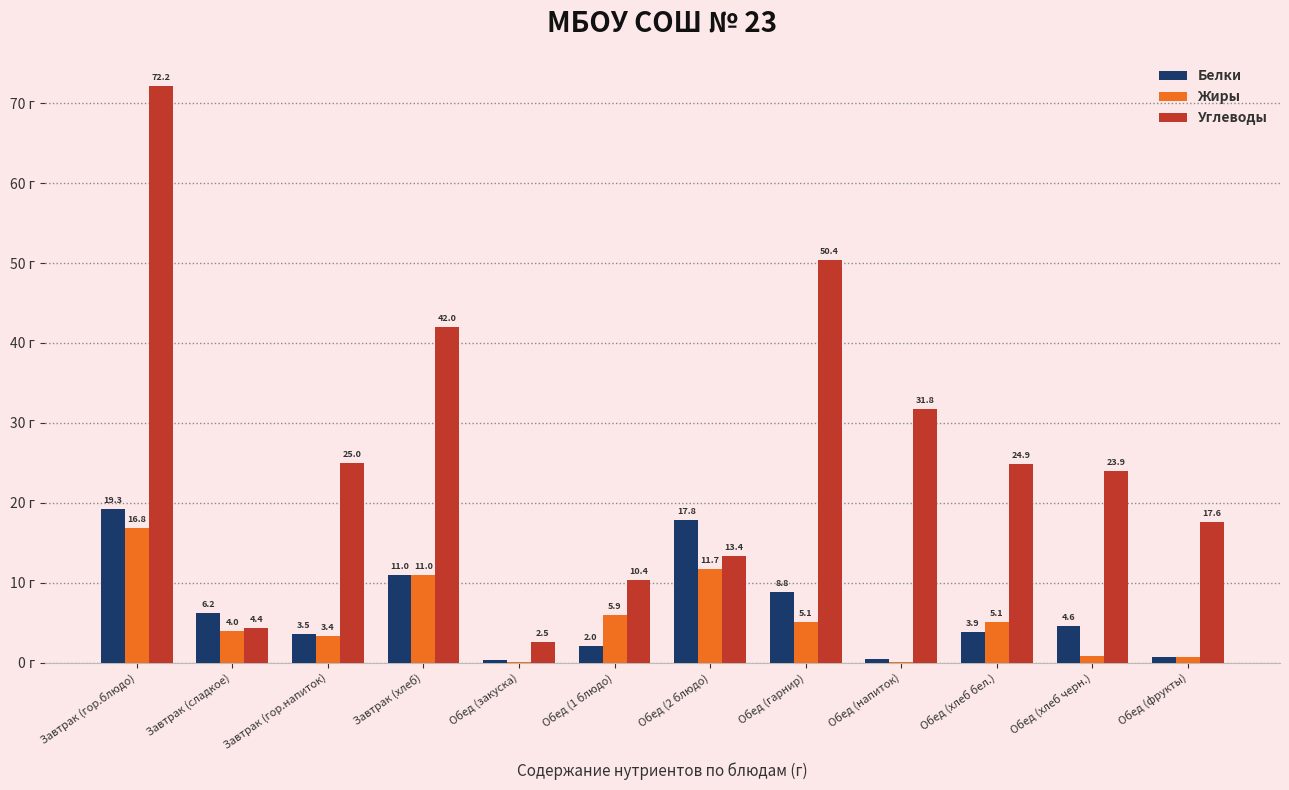

At which category does the chart reach its peak across all series?

Завтрак (гор.блюдо)